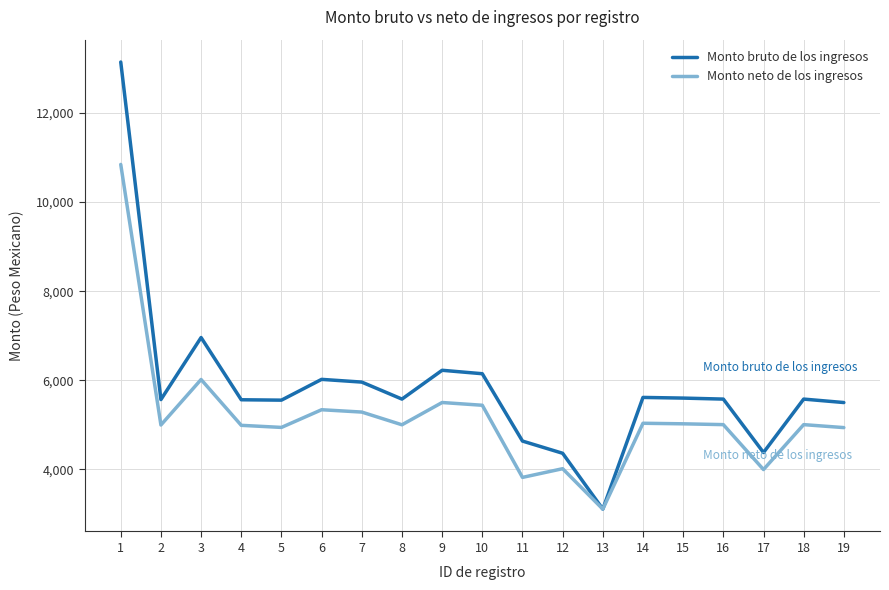

Which category has the lowest value across all series?

13